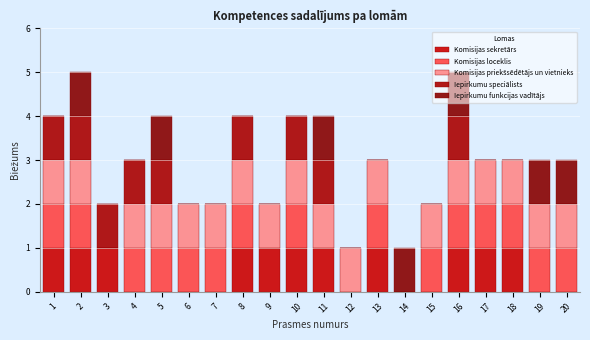

What is the total height of the stacked bar covering 5.5 to 6.5 on the x-axis? The values are not printed on the chart, so give them approximately, as read against the axis.

2